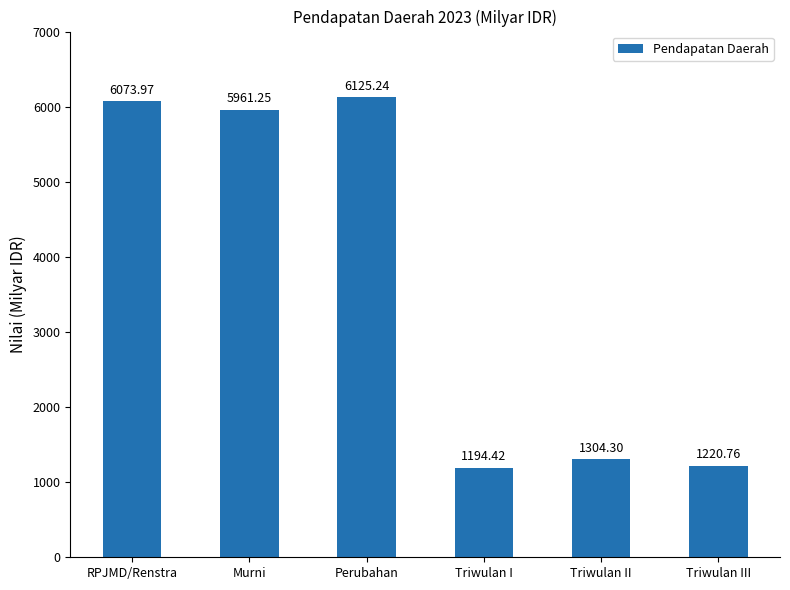

What is the value of the 6th bar from the left?

1220.8